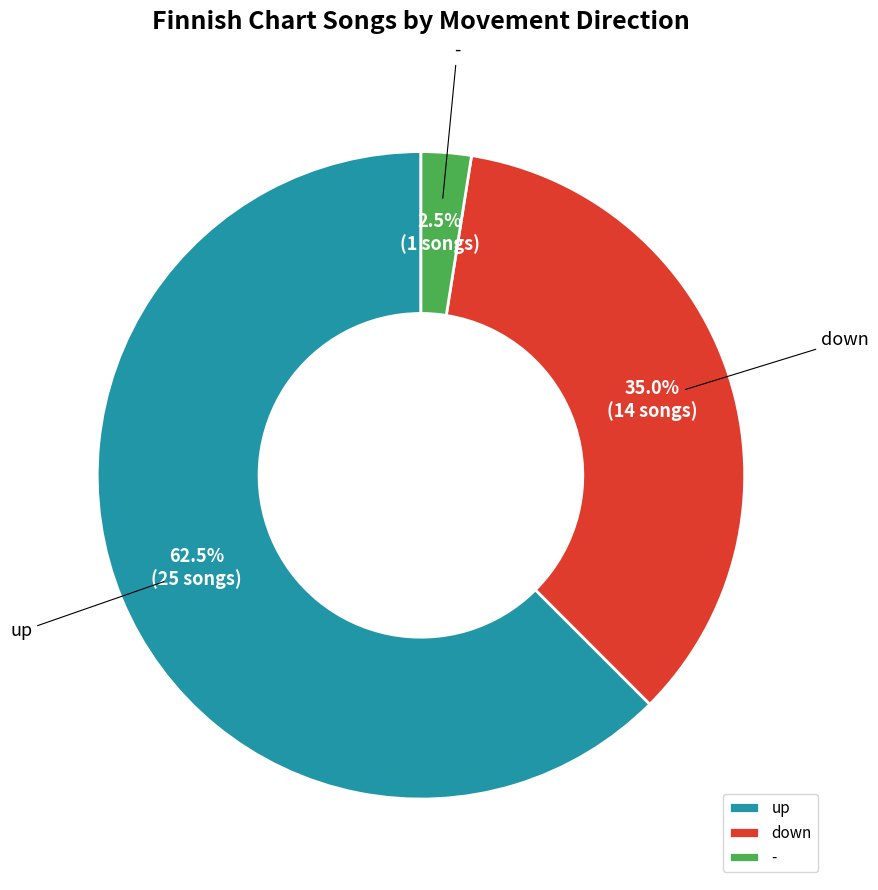

Rank the categories by value from highest to lowest.

up, down, -